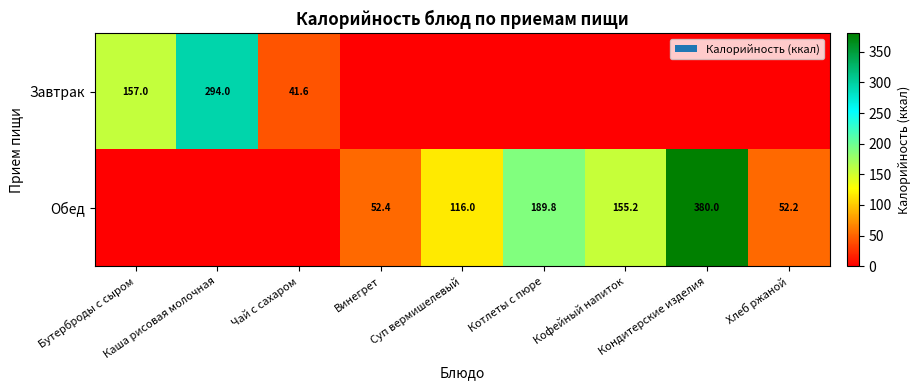

At how many categories does at least one series exceed 99?

6